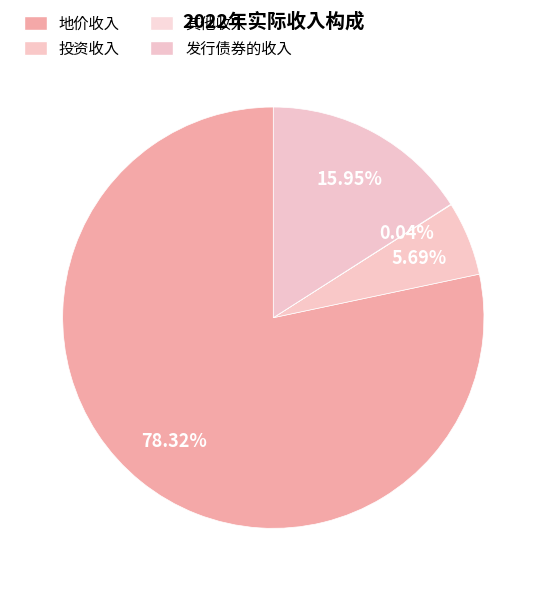

Does 地价收入 account for over 50% of the chart?

Yes